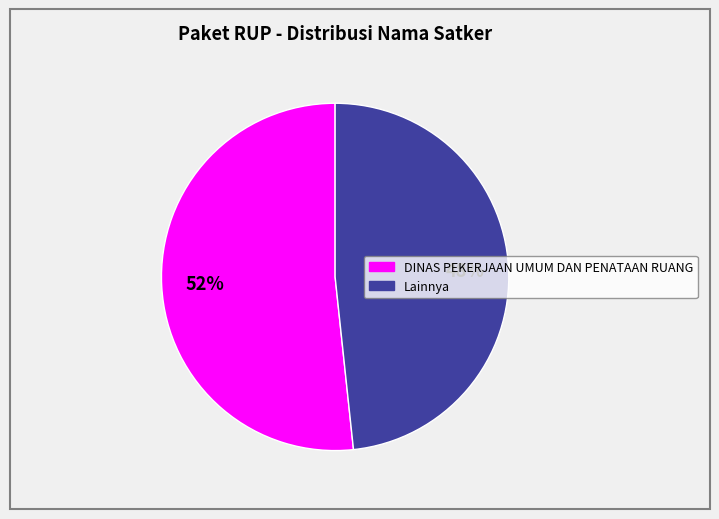

Does any single category account for the majority?

Yes